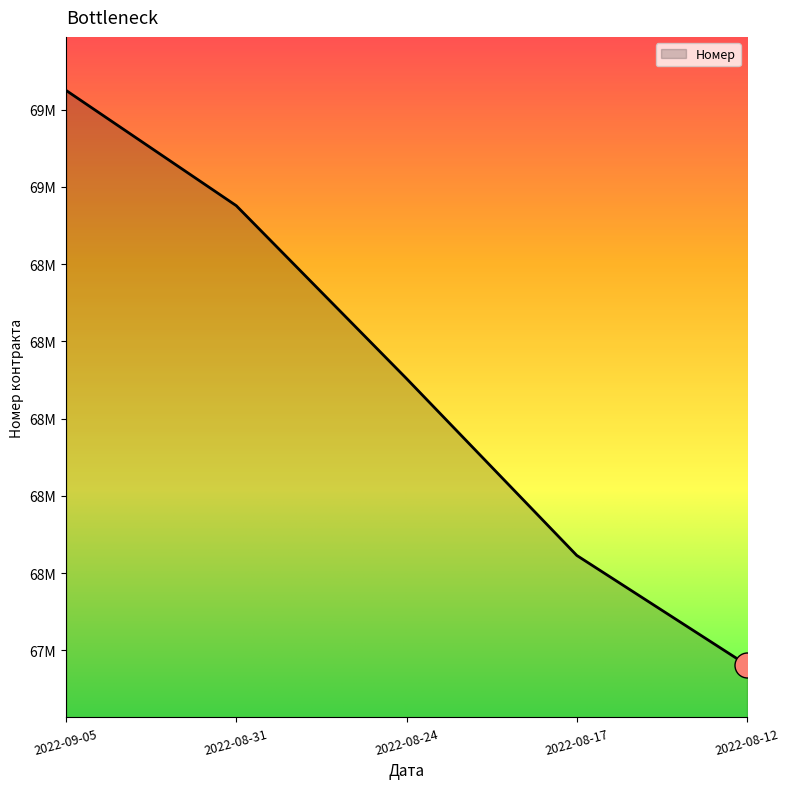

What is the ratio of the value at 2022-08-12 to the value at 2022-08-24?

1.0